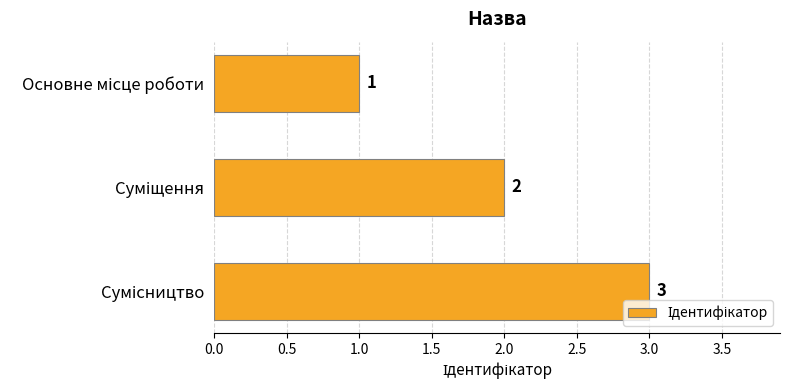

What is the sum of all values?

6